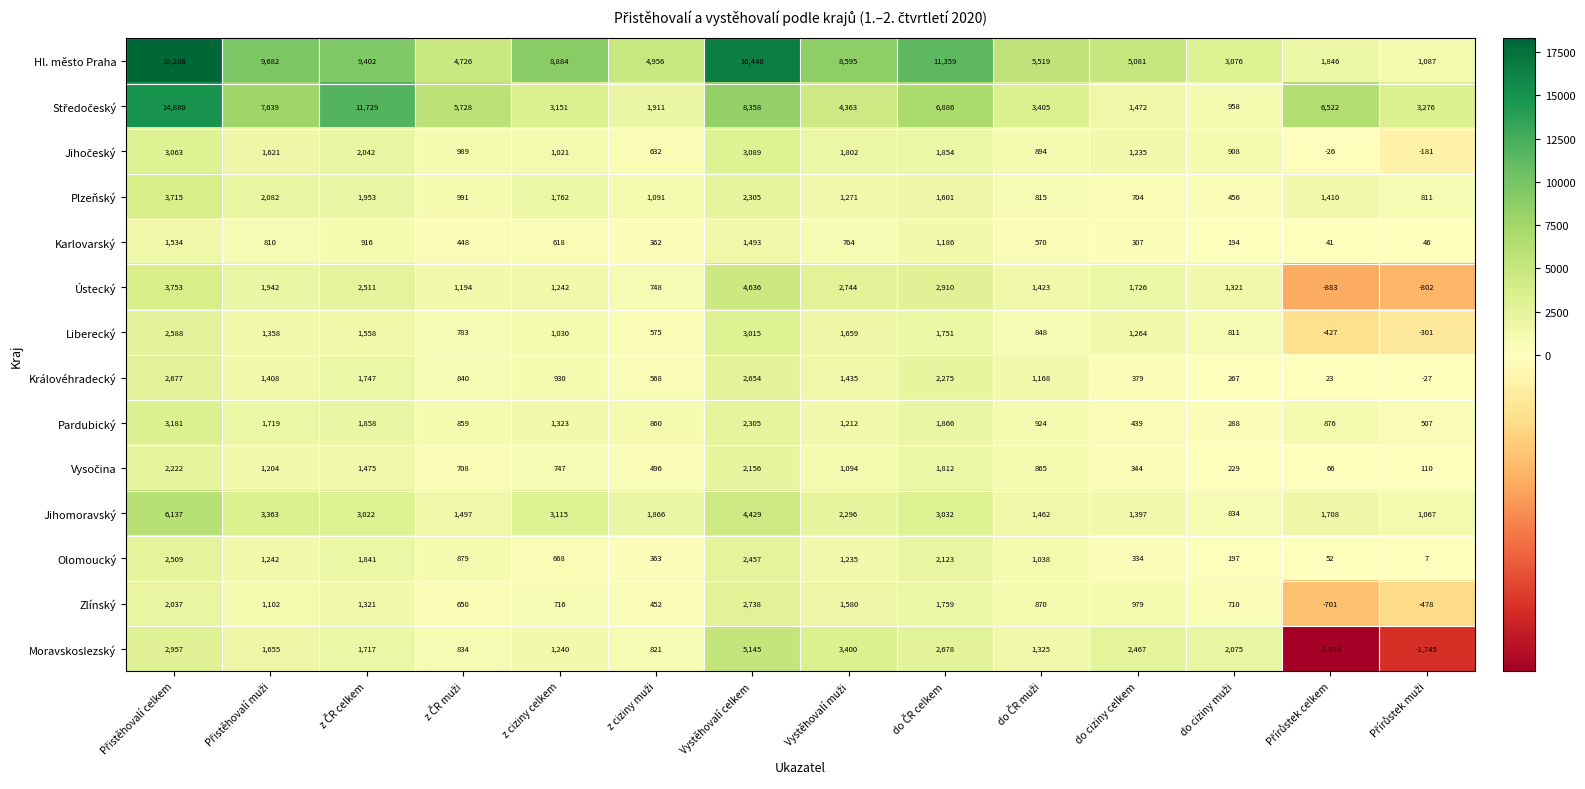

Count the number of categories in the chart.

14